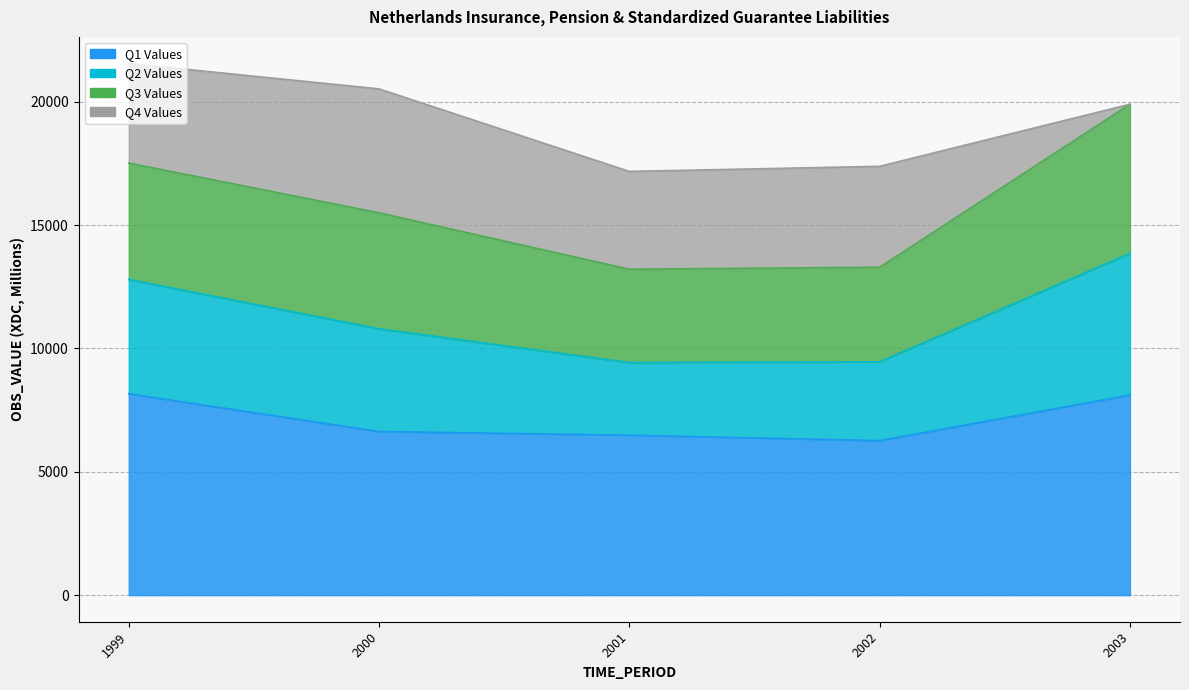

Count the number of categories in the chart.

19